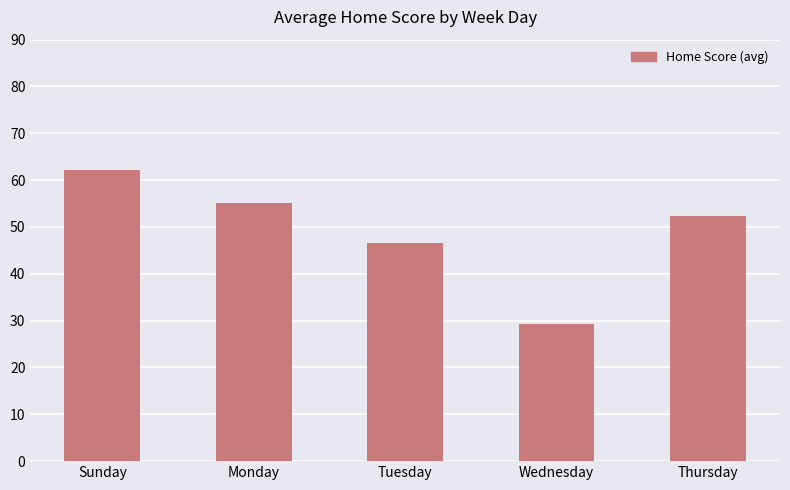

What is the ratio of the value at Thursday to the value at Monday?

0.9